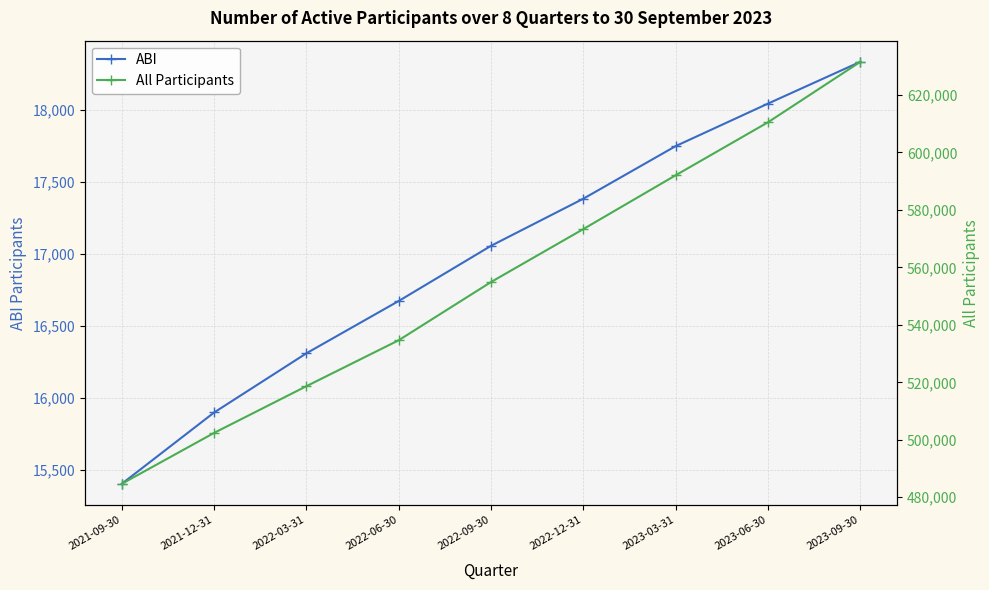

Between 2022-03-31 and 2022-06-30, which series saw the biggest shift?

All Participants